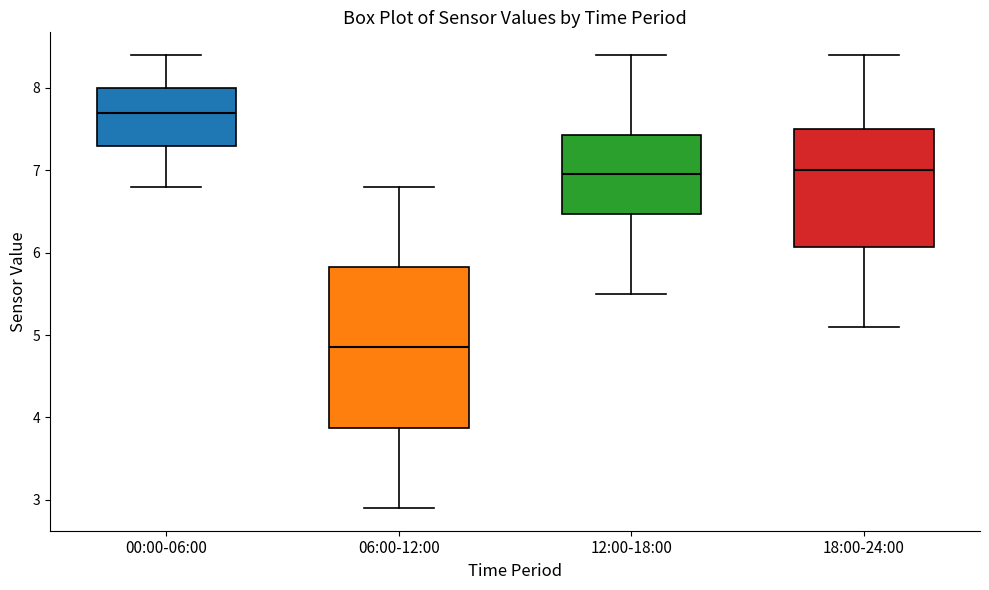

Reading left to right, read every box against the y-axis: the position of its median line, the range the box covers, and the ends of its whiskers. The values are not printed on the chart, so give them approximately, as read against the axis.

00:00-06:00: median 7.7, box 7.3 to 8.0, whiskers 6.8 to 8.4
06:00-12:00: median 4.9, box 3.9 to 5.8, whiskers 2.9 to 6.8
12:00-18:00: median 7.0, box 6.5 to 7.4, whiskers 5.5 to 8.4
18:00-24:00: median 7.0, box 6.1 to 7.5, whiskers 5.1 to 8.4